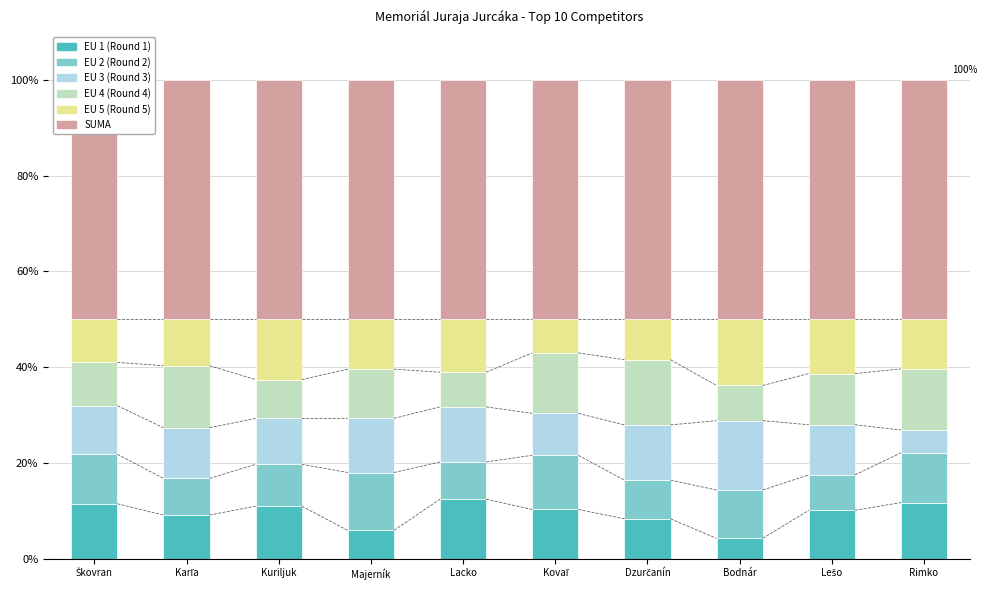

Rank the series at Bodnár from highest to lowest value.

SUMA, EU 3 (Round 3), EU 5 (Round 5), EU 2 (Round 2), EU 4 (Round 4), EU 1 (Round 1)